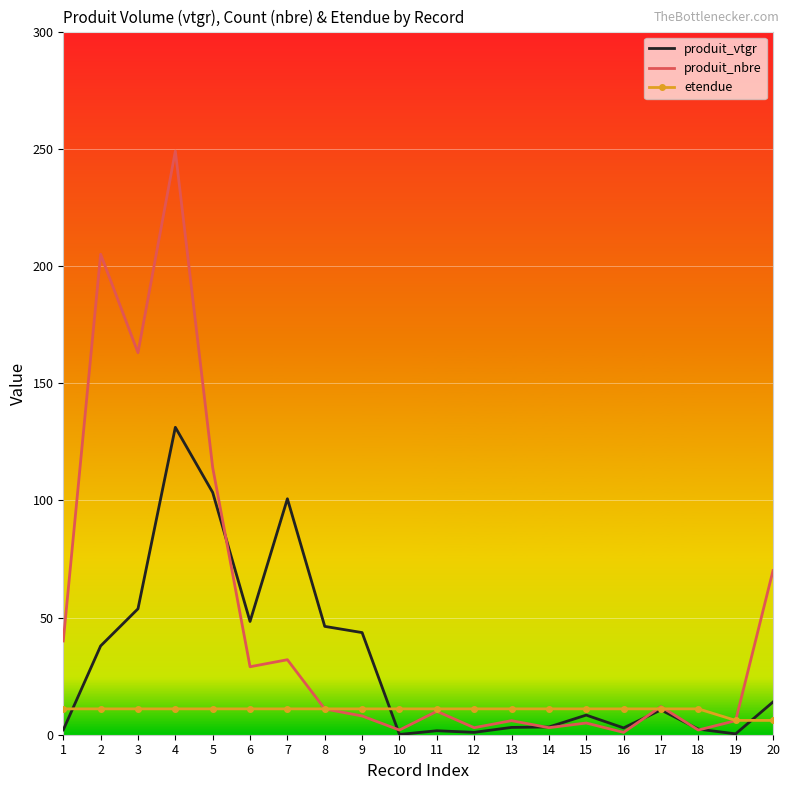

What is the highest value of the produit_vtgr series?

131.2